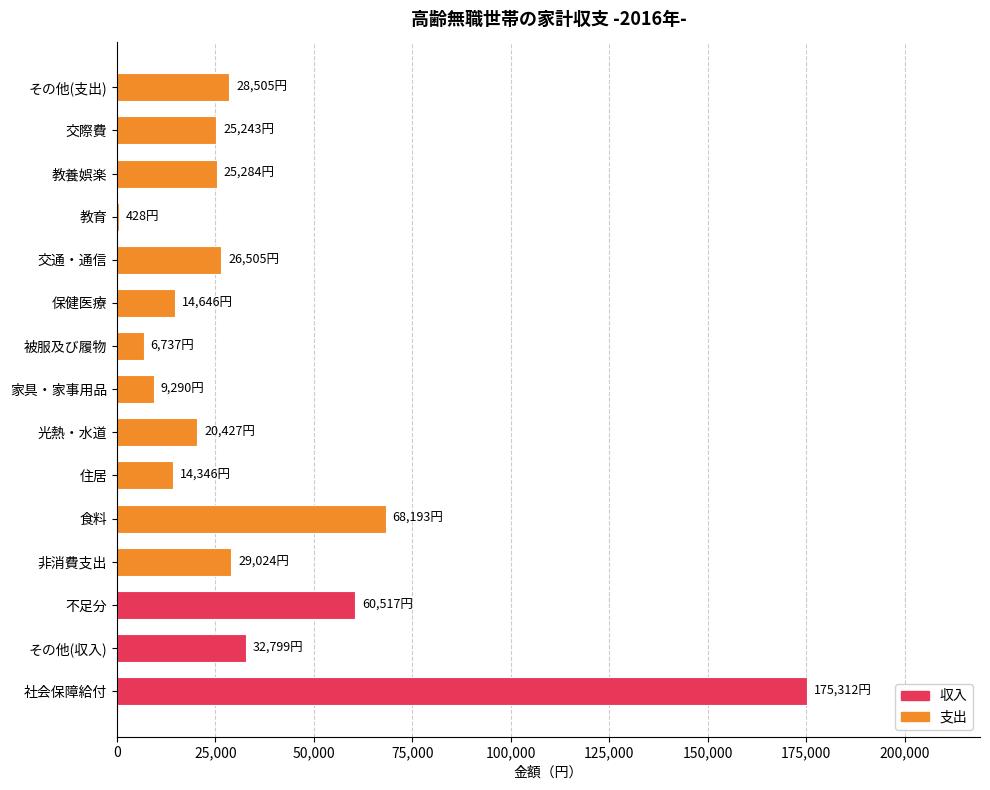

The value at 非消費支出 is 42127. True or false?

False